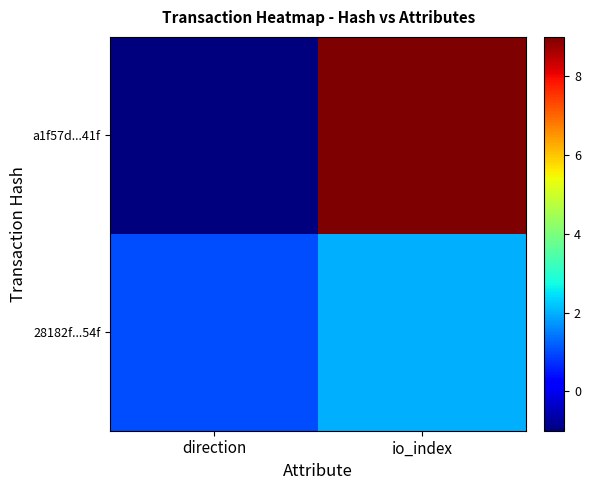

At which category is the sum across all series the highest?

io_index